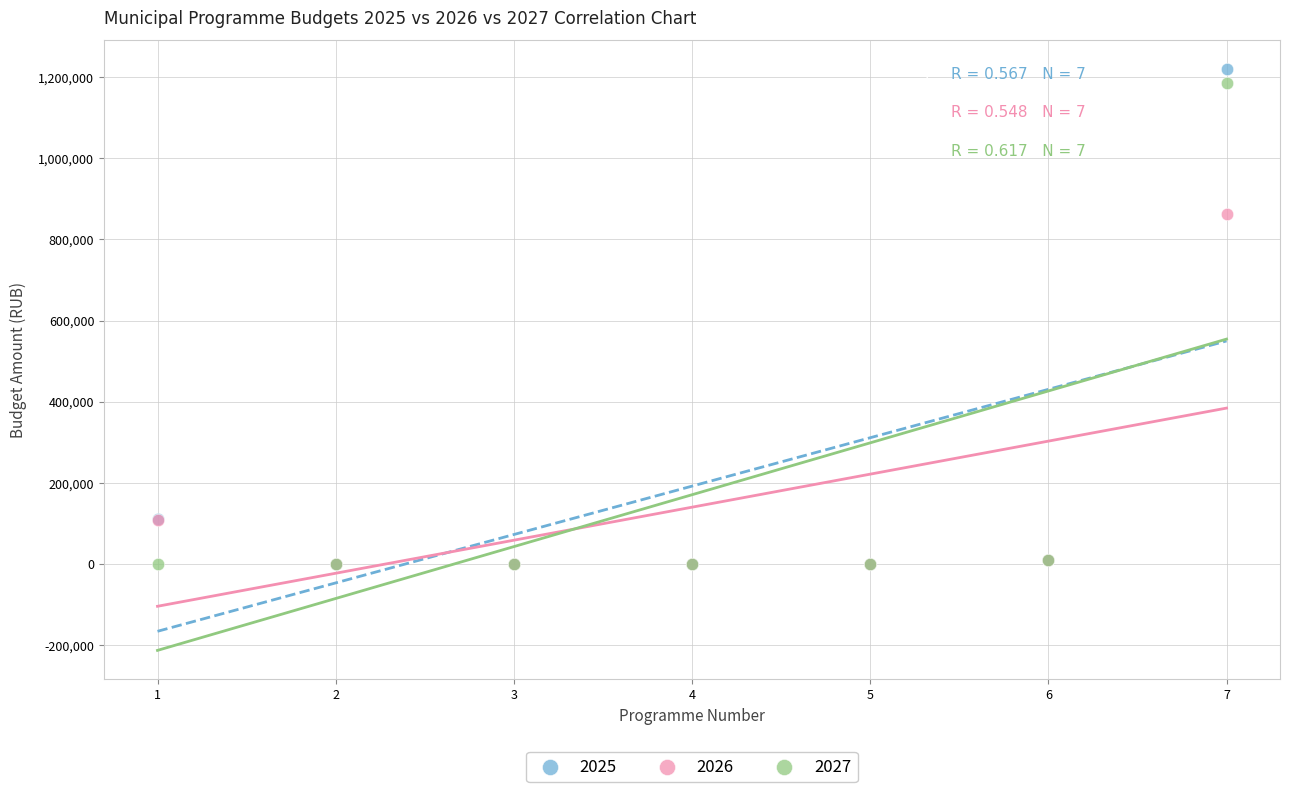

Which series has the widest spread of Y values?

2025